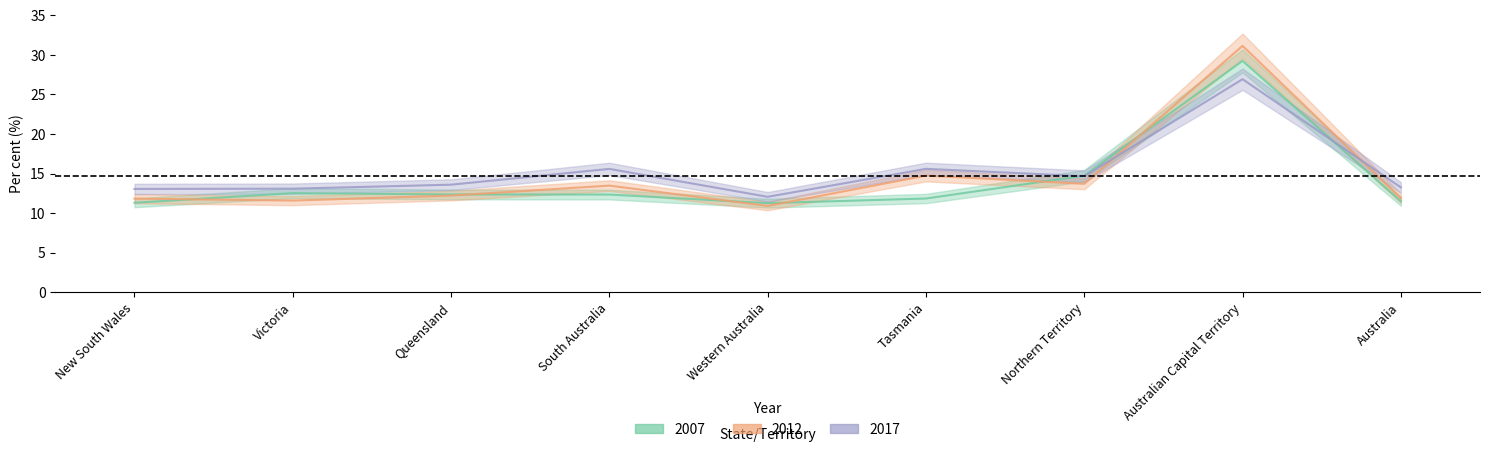

What value does the 2012 series have at Queensland?

12.2